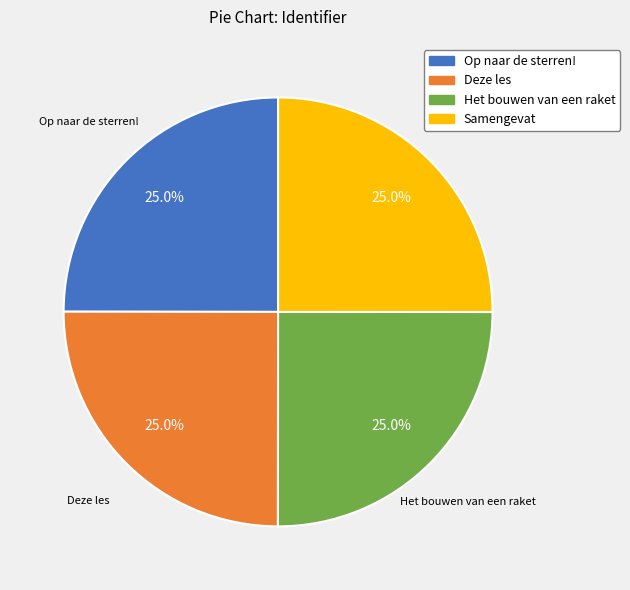

How many slices are in this pie chart?

4